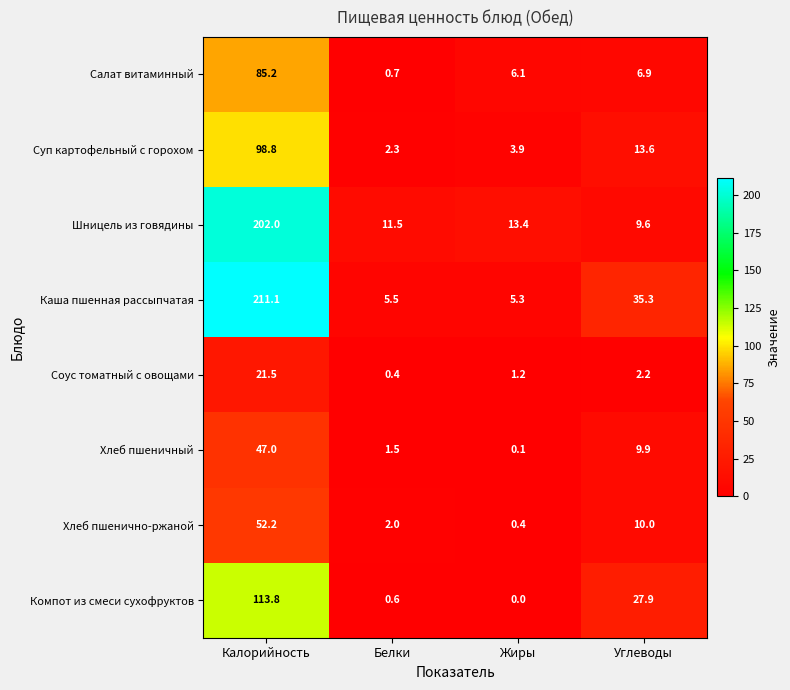

At which label is Шницель из говядины closest to 105?

Жиры